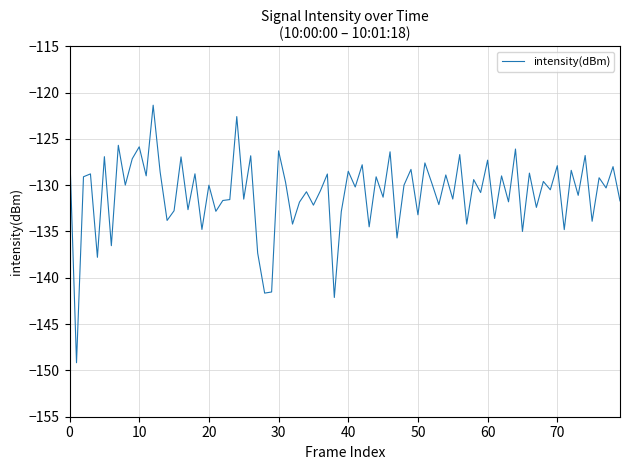

What is the smallest value displayed?

-149.2